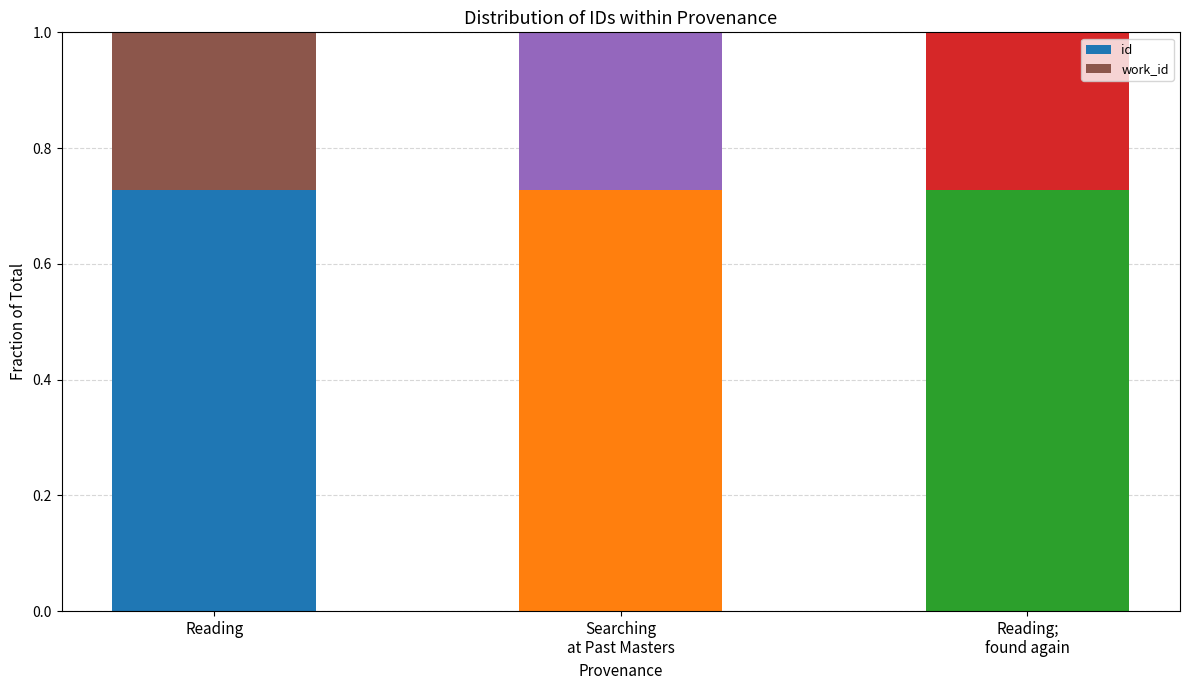

The id series shows 1.1 at Reading. True or false?

False